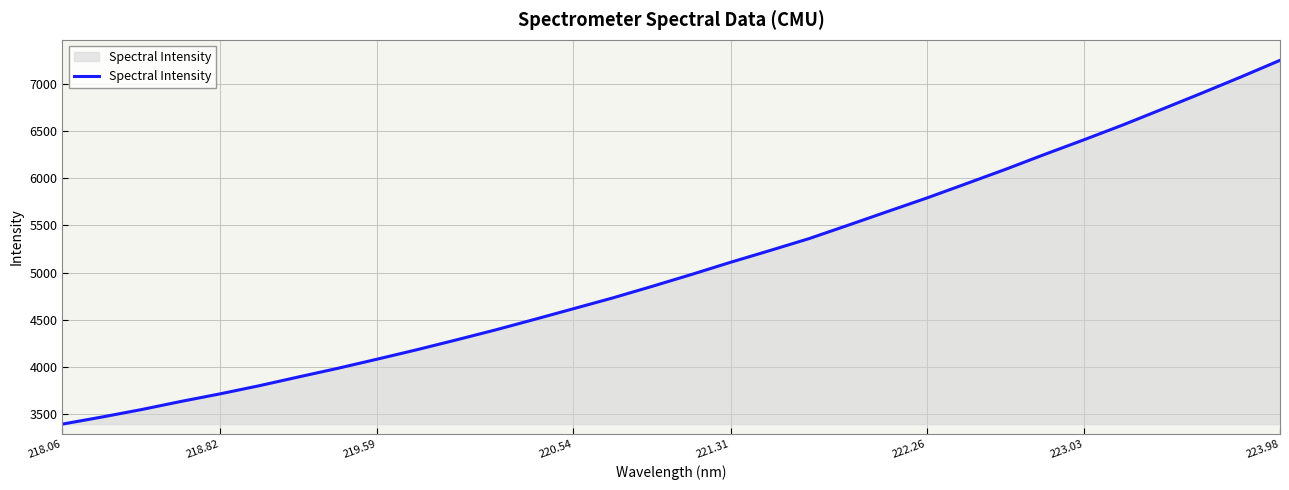

What is the greatest value displayed?

7253.4